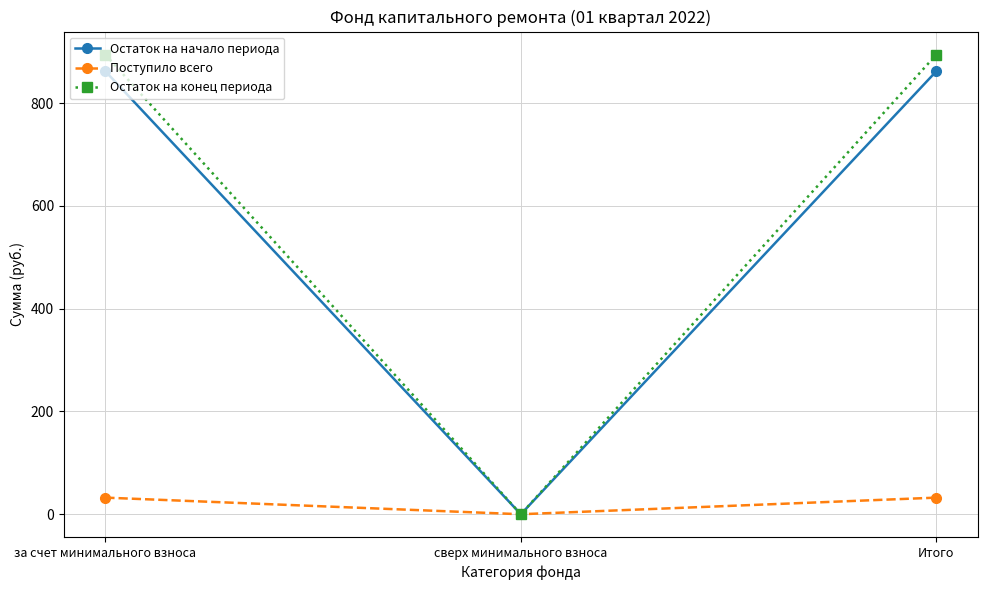

The value of Поступило всего at за счет минимального взноса is 32.3. True or false?

True